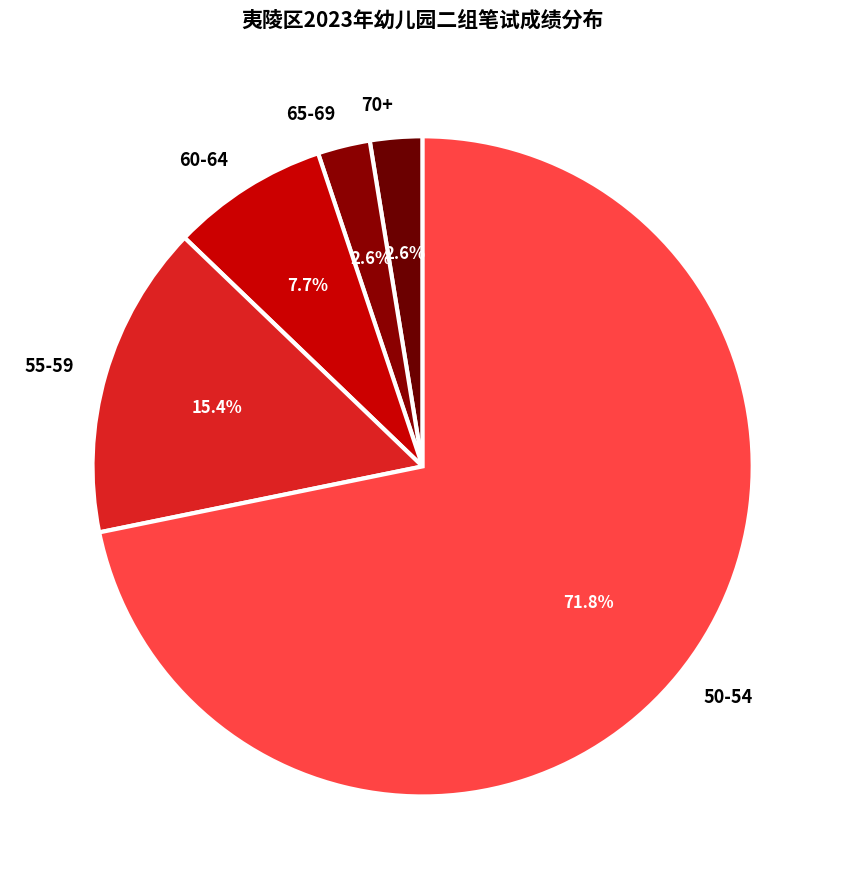

How many segments does this pie chart have?

5